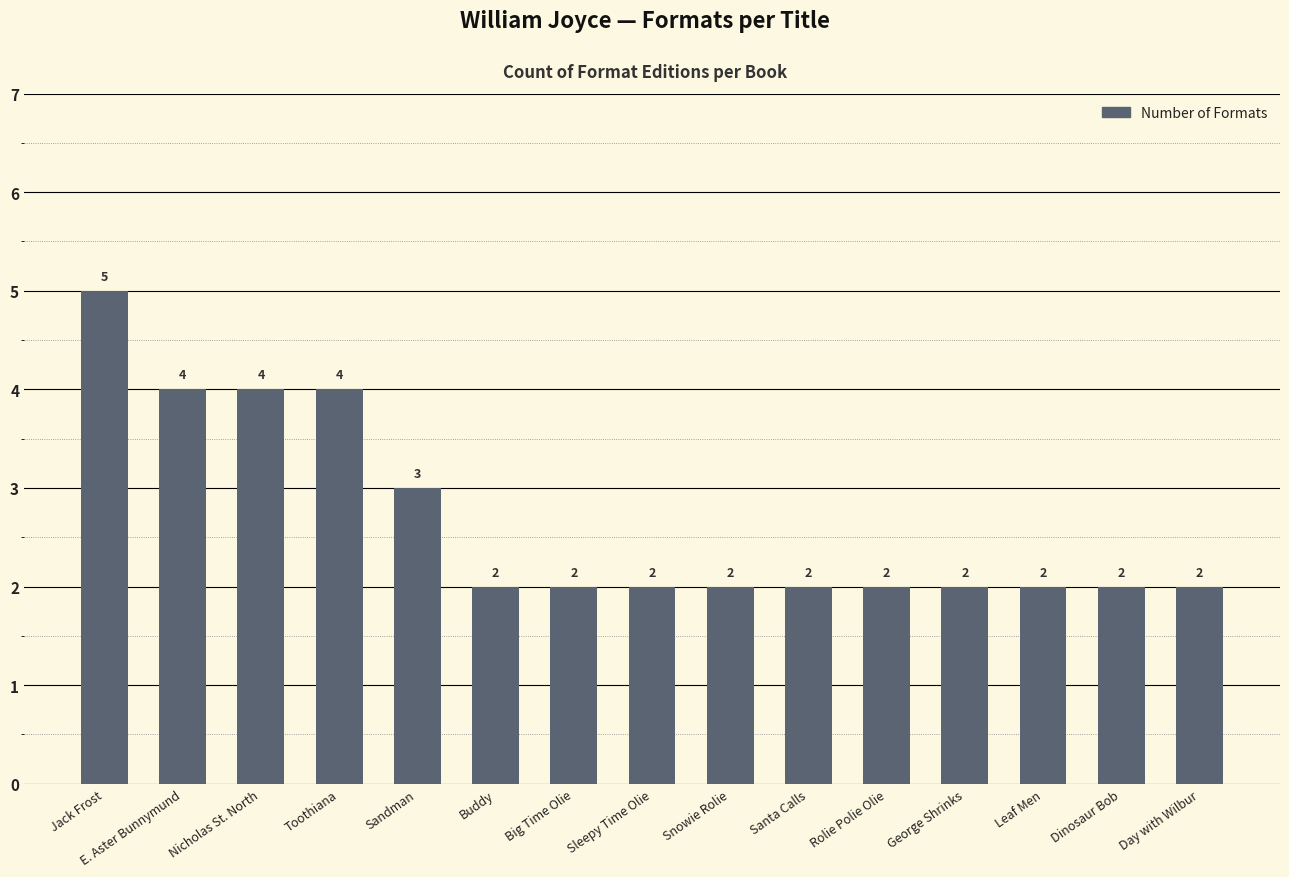

What is the average value?

3